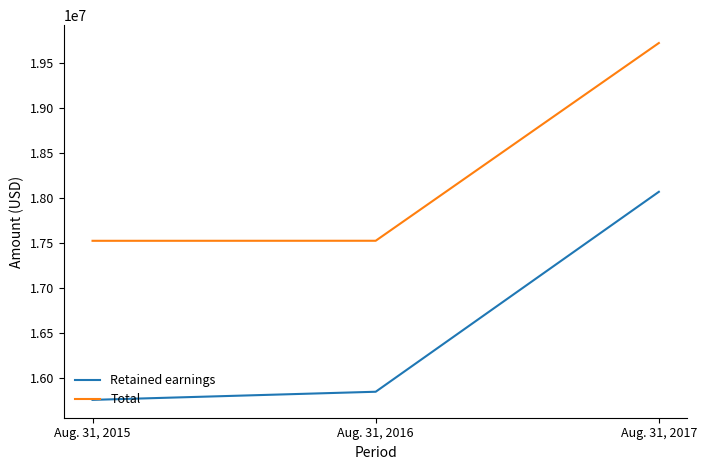

Rank the series by their maximum value, from lowest to highest.

Retained earnings, Total